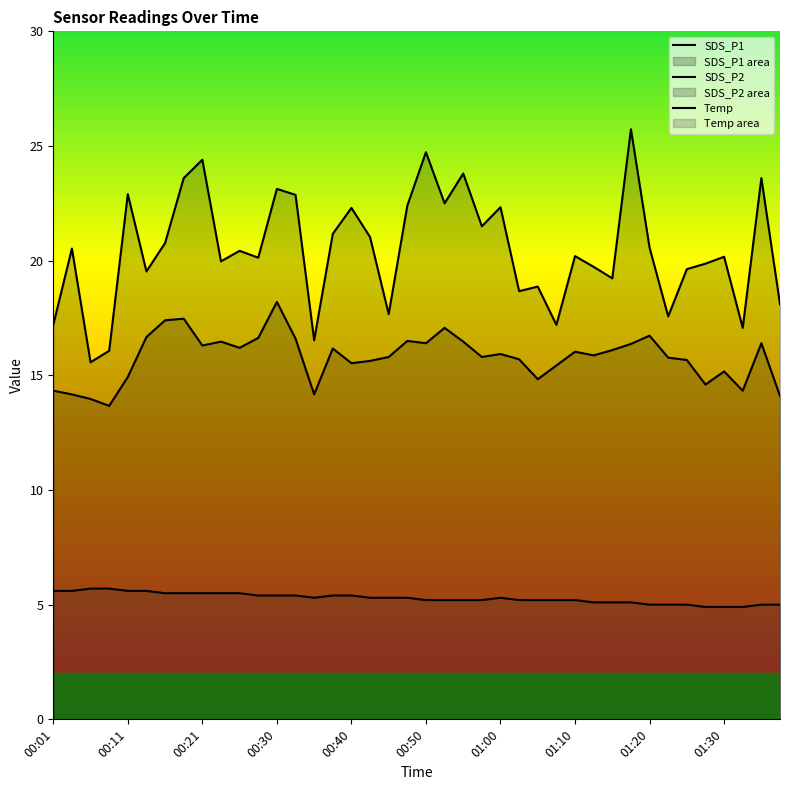

True or false: Temp and SDS_P2 intersect in this chart.

False